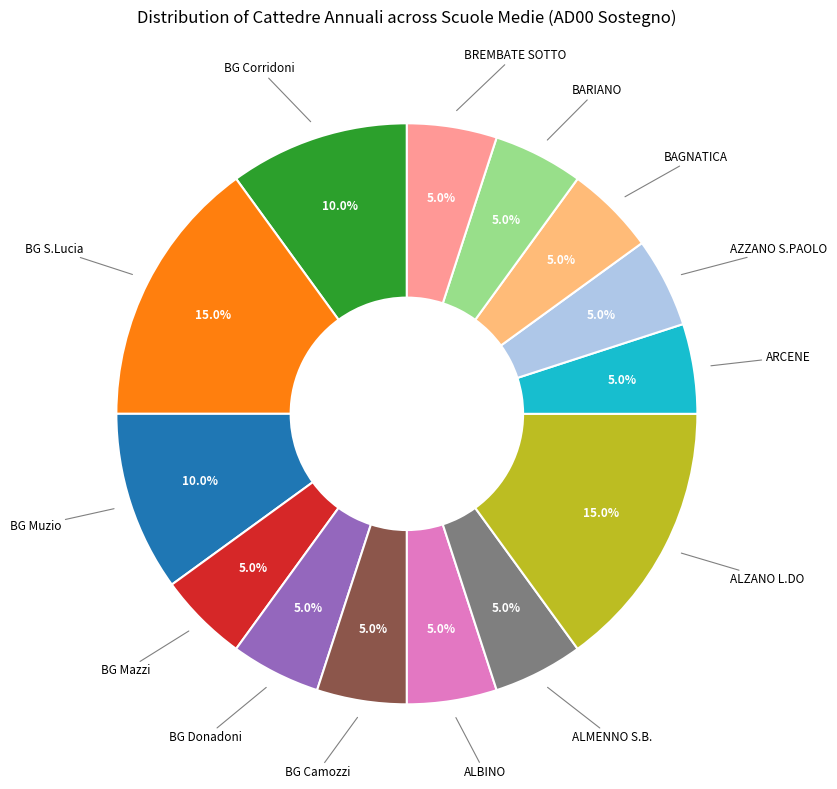

Is there any slice that represents more than half of the pie?

No